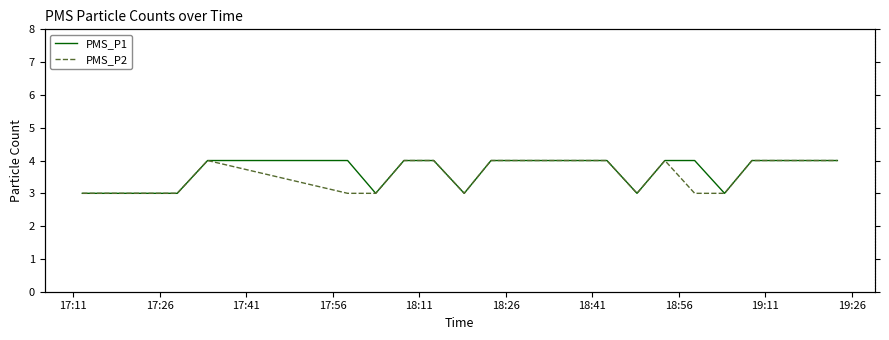

Reading right to left, what are all the values shown in this chart?

PMS_P1: 4	4	4	3	4	4	3	4	4	4	4	4	3	4	4	3	4	4	3	3	3	3
PMS_P2: 4	4	4	3	3	4	3	4	4	4	4	4	3	4	4	3	3	4	3	3	3	3